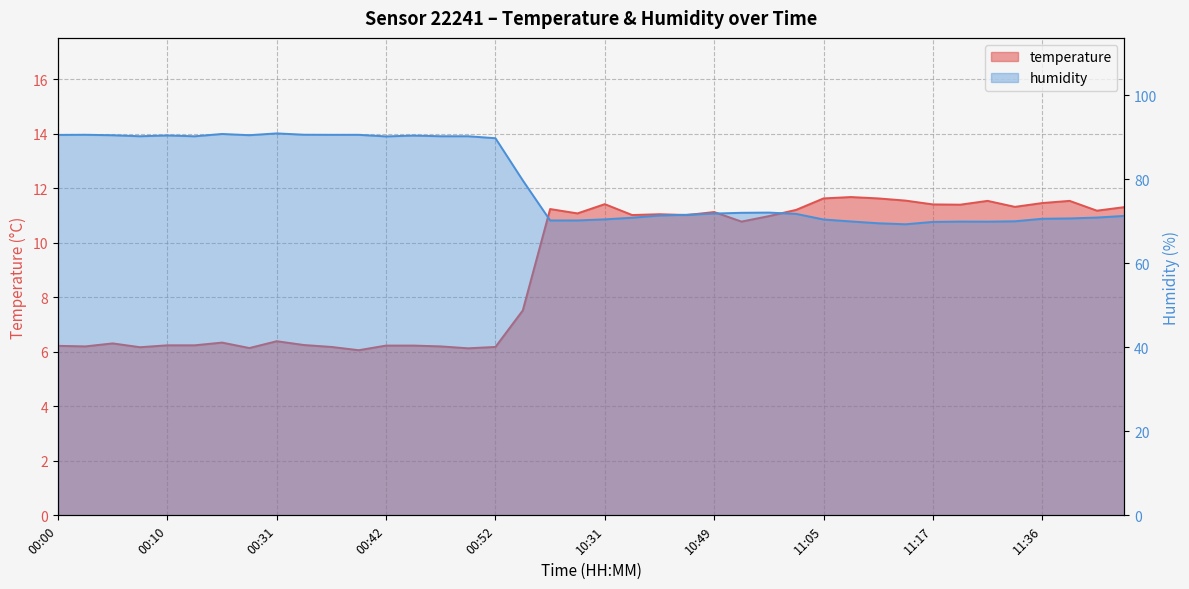

How many values in the humidity series are below 72?

20